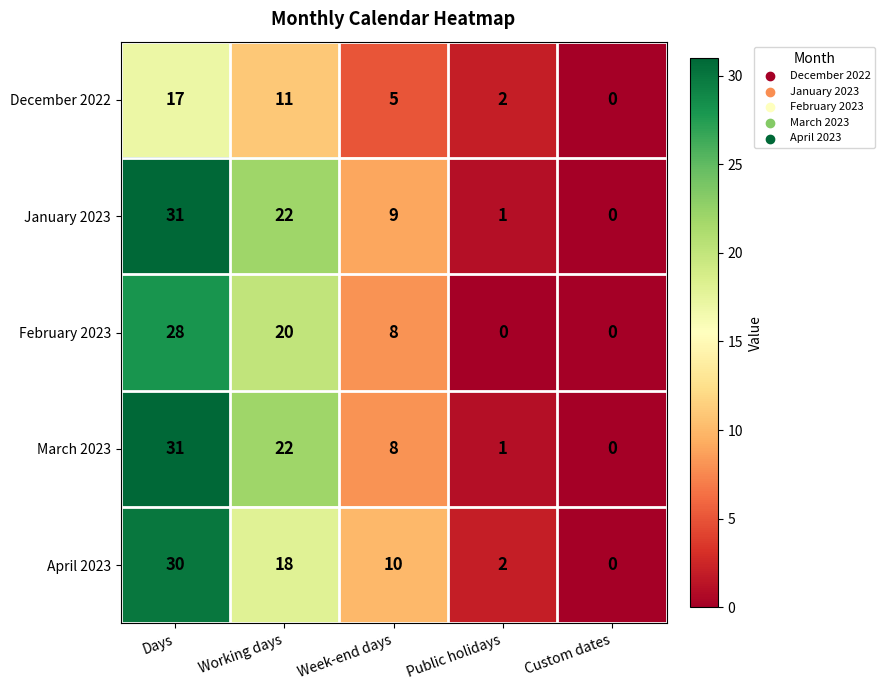

True or false: February 2023 has a value of -11 at Public holidays.

False